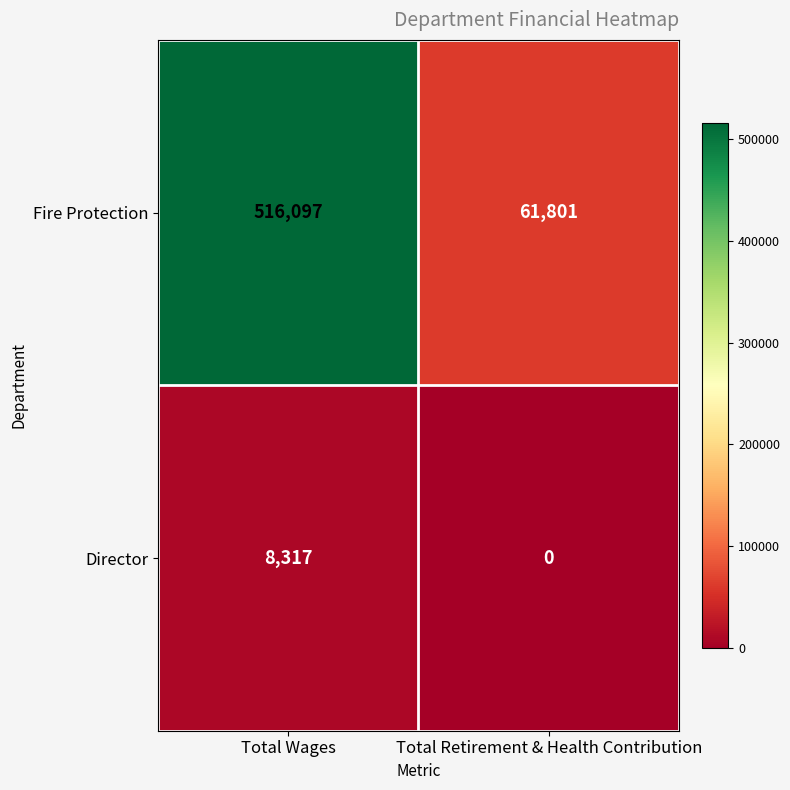

Which series has the largest total across all categories?

Fire Protection